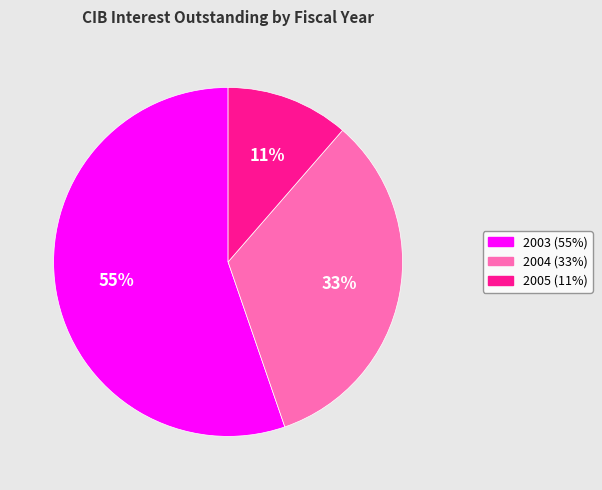

Which slice is the smallest?

2005